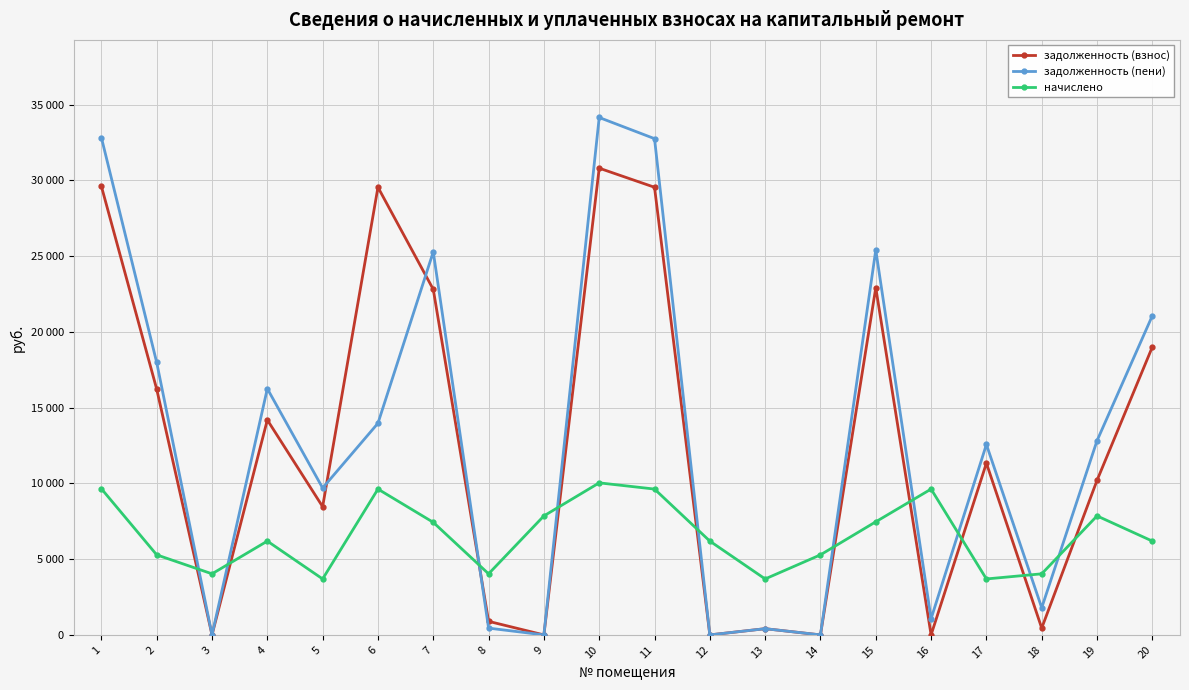

Which series has the largest total across all categories?

задолженность (пени)